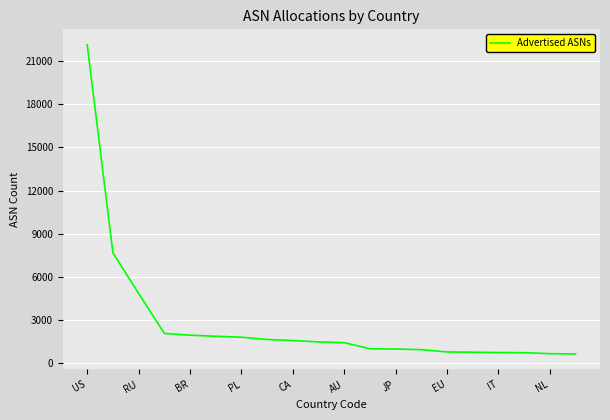

What is the greatest value displayed?

22117